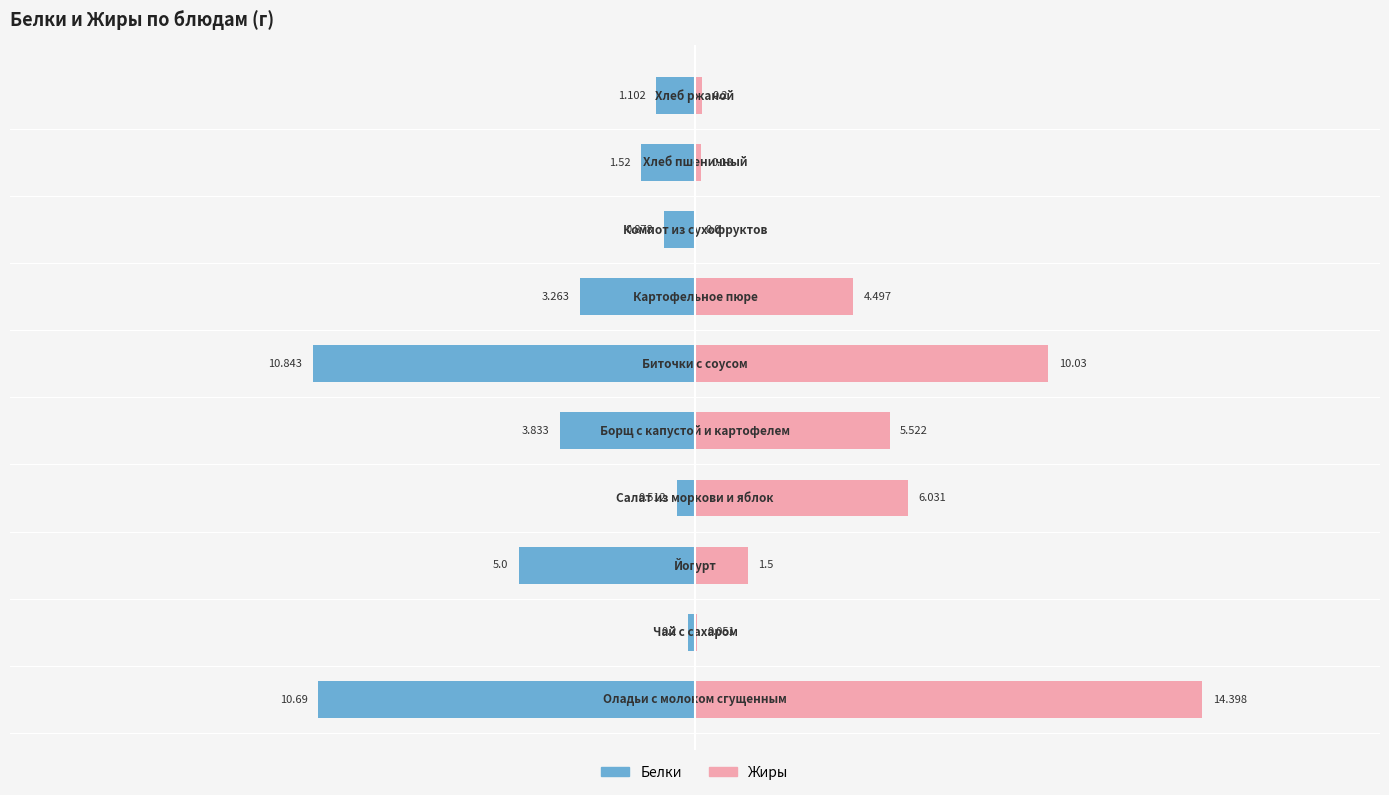

Between 15 and 9, which is larger?

15